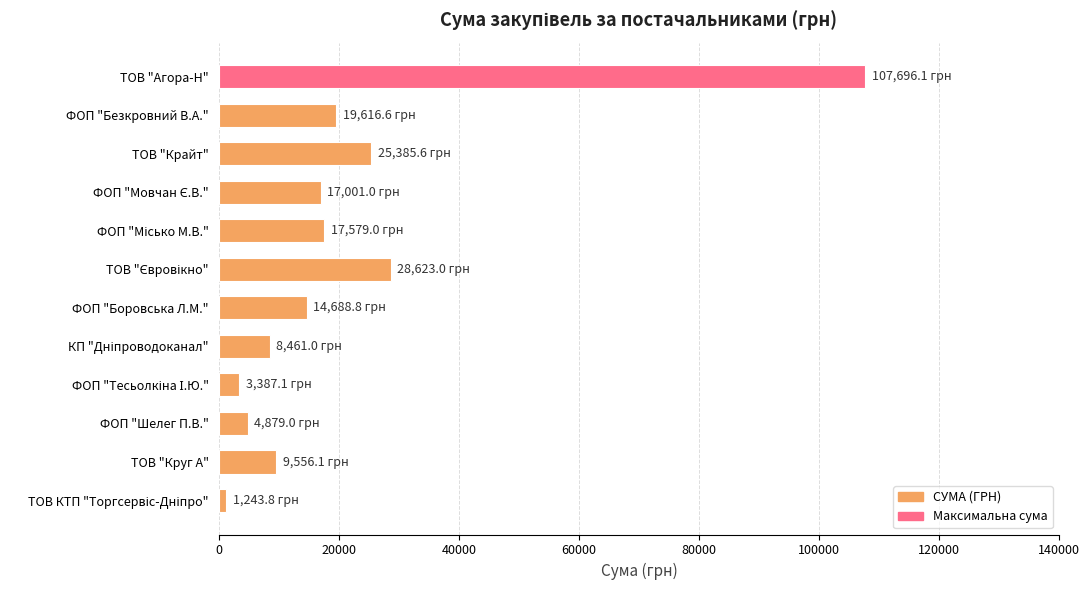

What is the maximum value shown in the chart?

107696.1